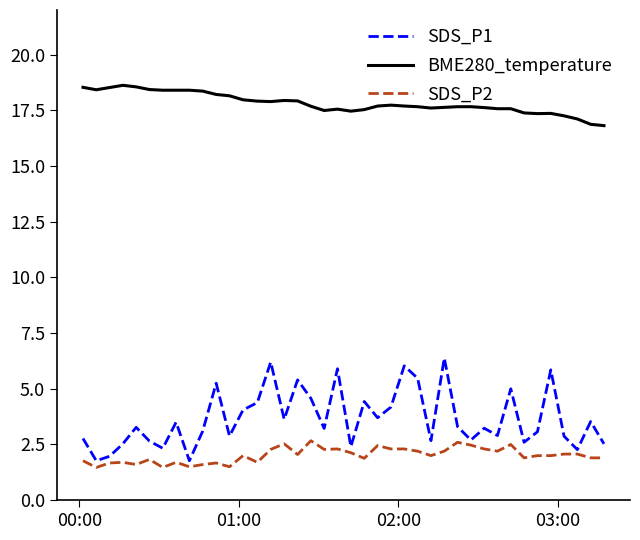

What is the greatest value displayed?

18.6